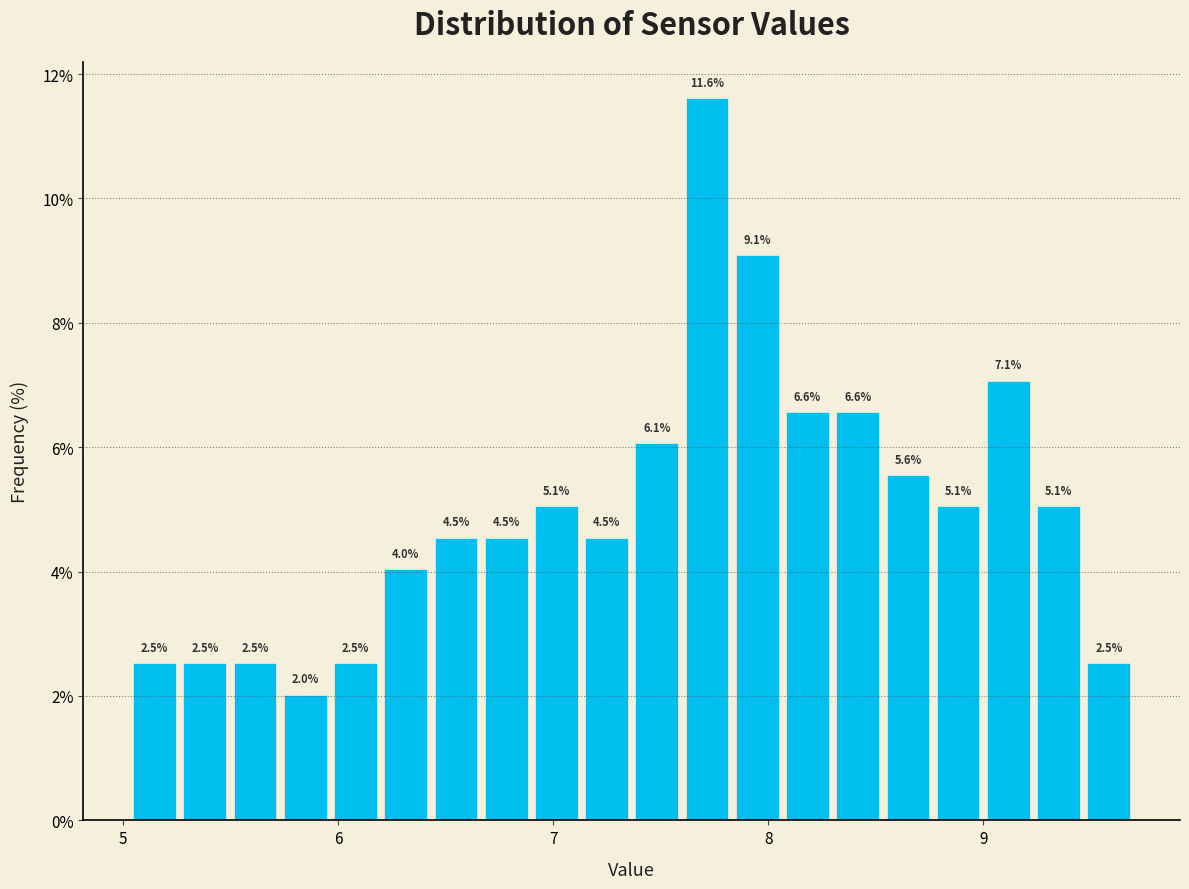

Around what value on the x-axis is the tallest bar? Give the approximate position of its centre, as read against the axis.

7.7